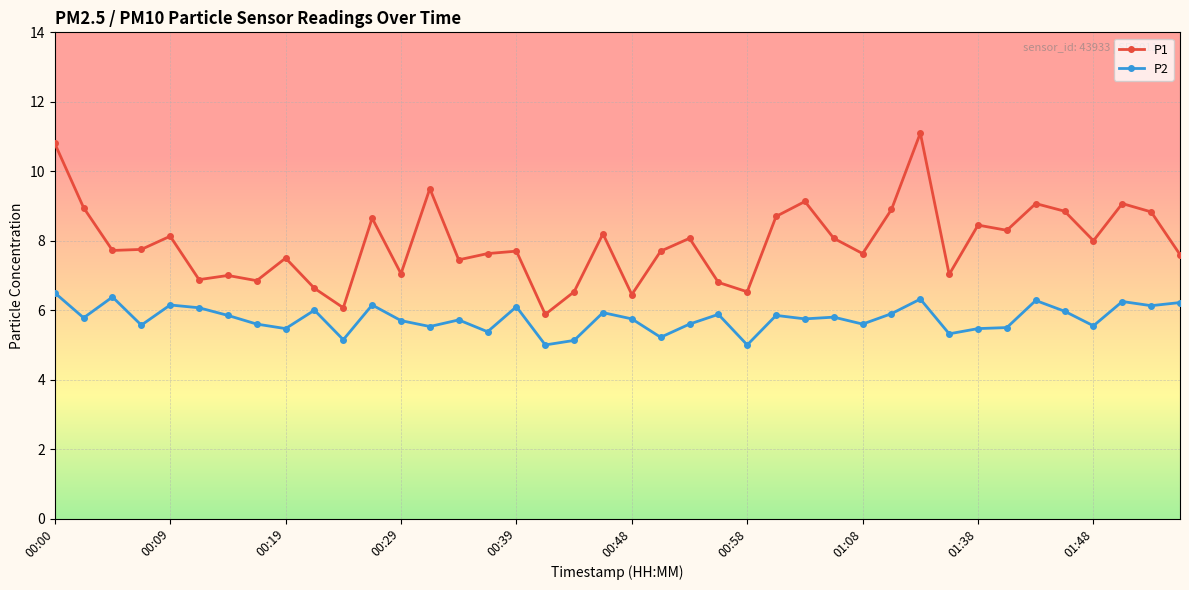

Which series has the largest total across all categories?

P1